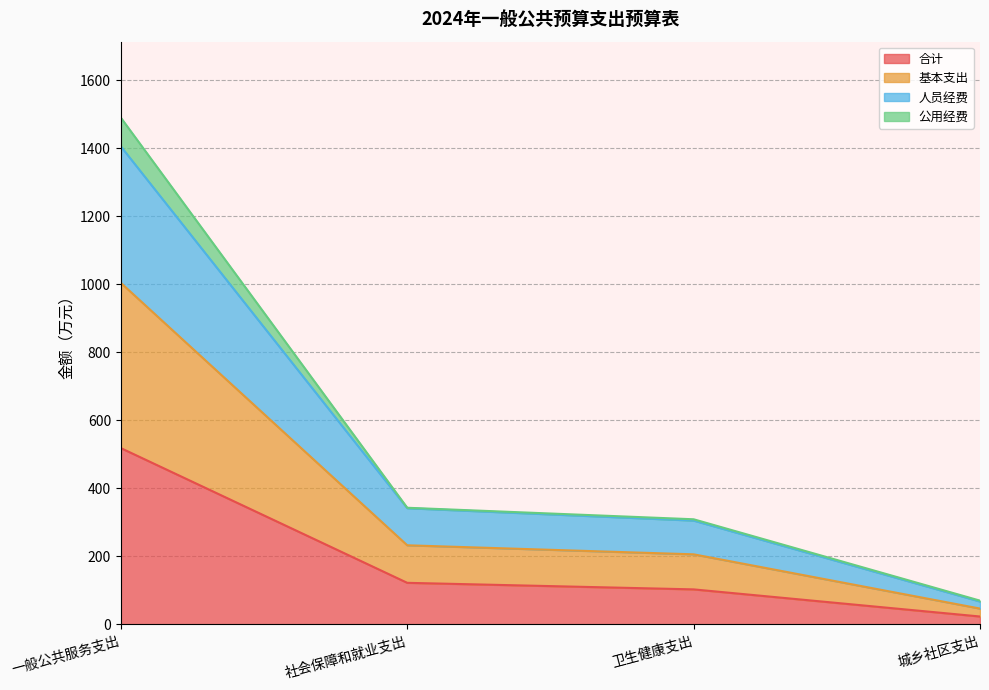

At which category does the chart reach its minimum across all series?

城乡社区支出